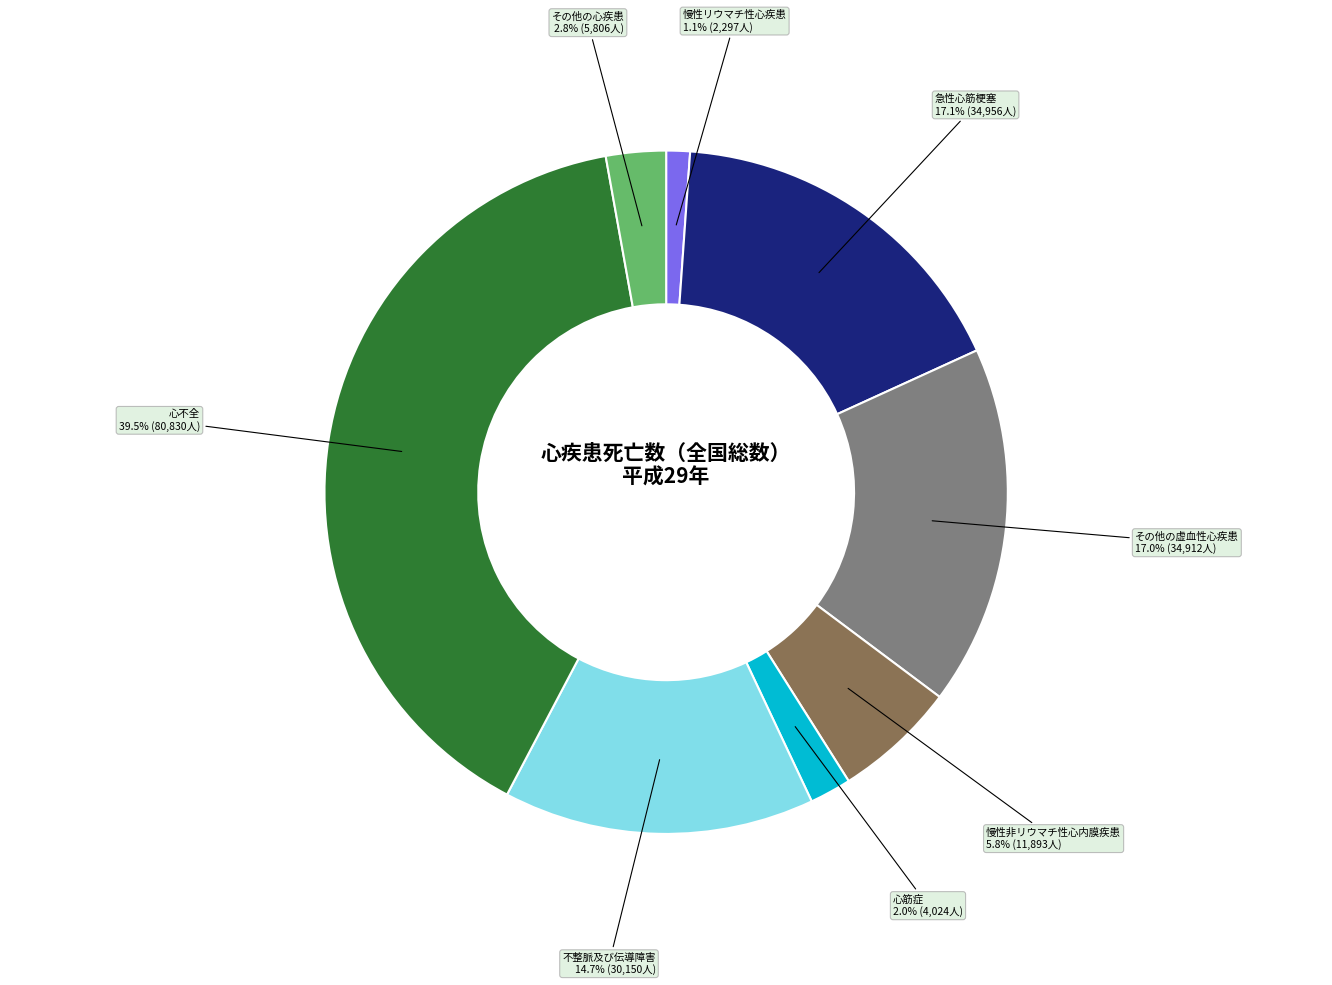

Between 慢性リウマチ性心疾患 and その他の心疾患, which is larger?

その他の心疾患